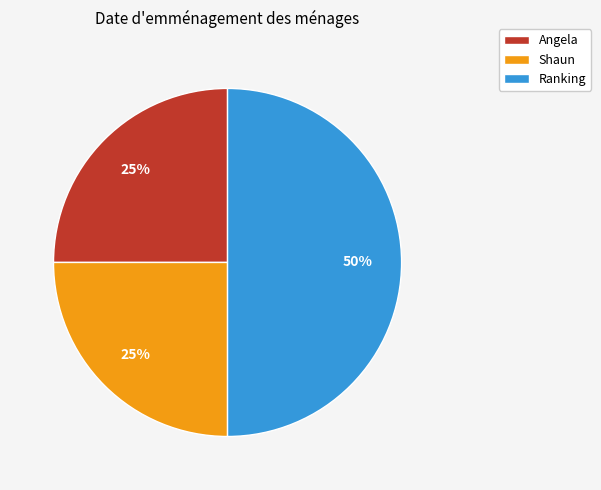

Approximately how many times larger is the value at Angela compared to Shaun?

1.0